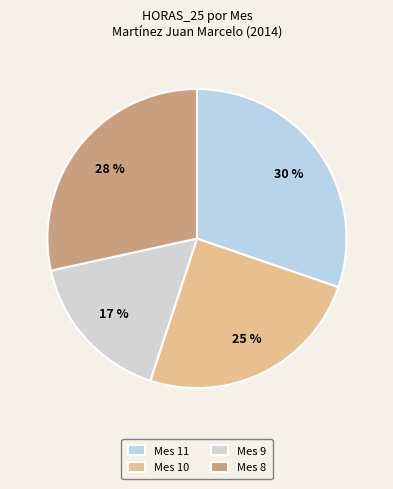

The Mes 11 slice represents 30% of the pie. True or false?

True